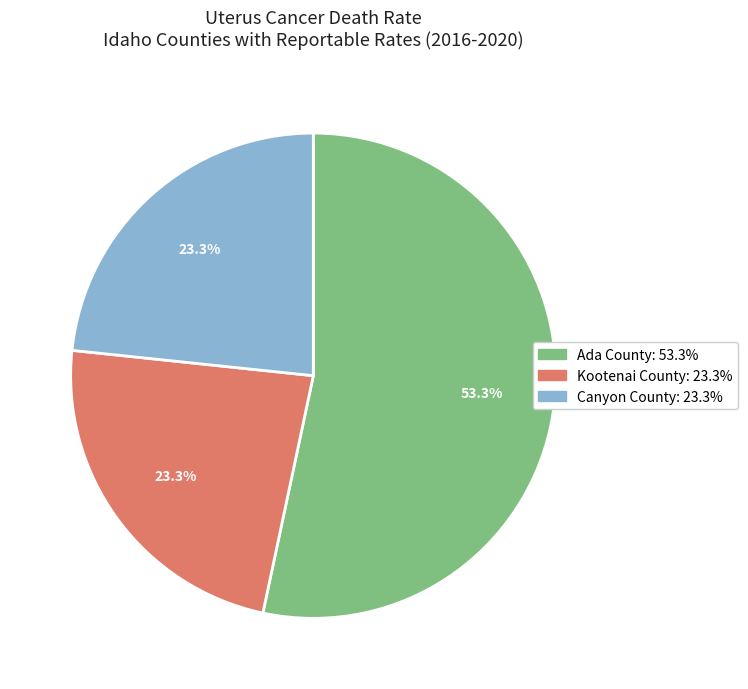

The Kootenai County slice represents 10% of the pie. True or false?

False